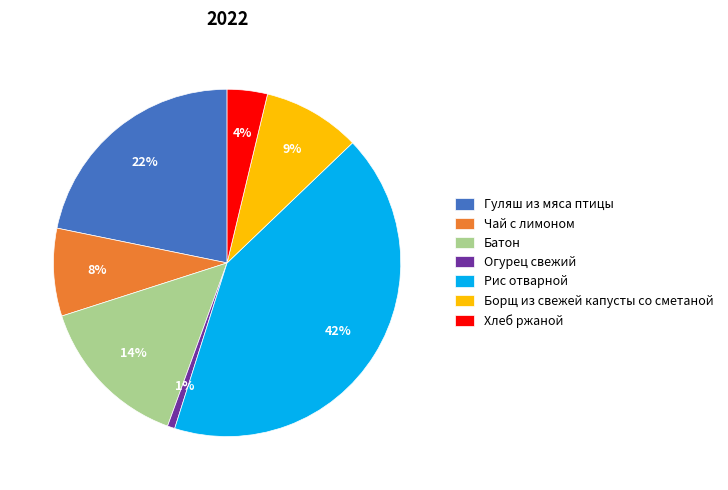

To the nearest percent, what is the difference between the largest and smallest slice percentages?

41%